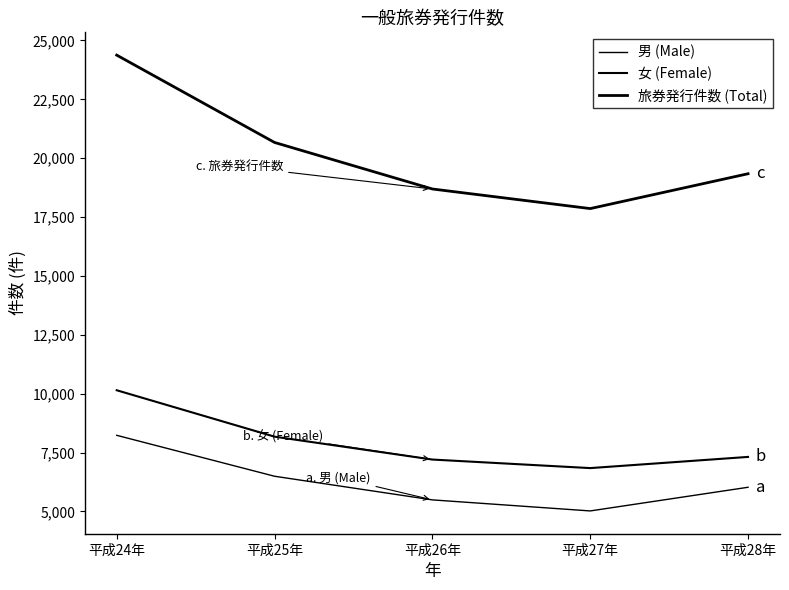

True or false: 男 (Male) and 旅券発行件数 (Total) cross at least once.

False